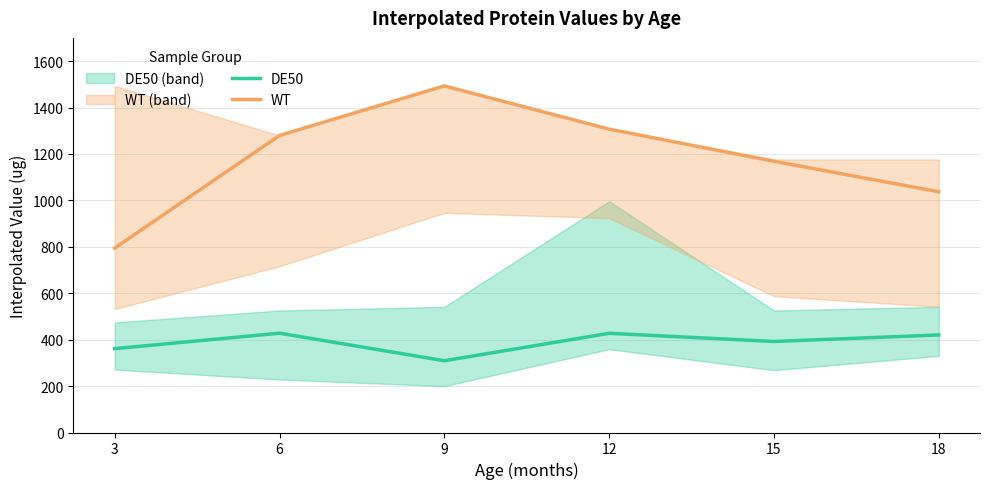

At which label does WT reach its minimum?

3